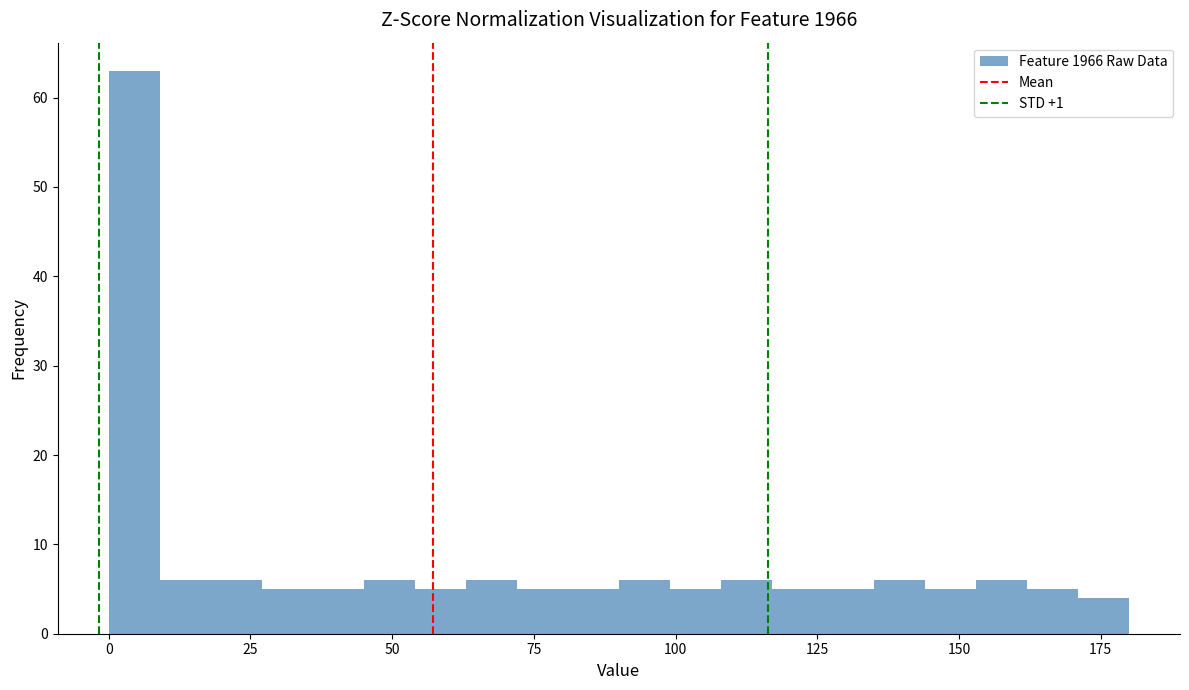

Read against the x-axis, roughly where is the centre of the tallest bar?

5